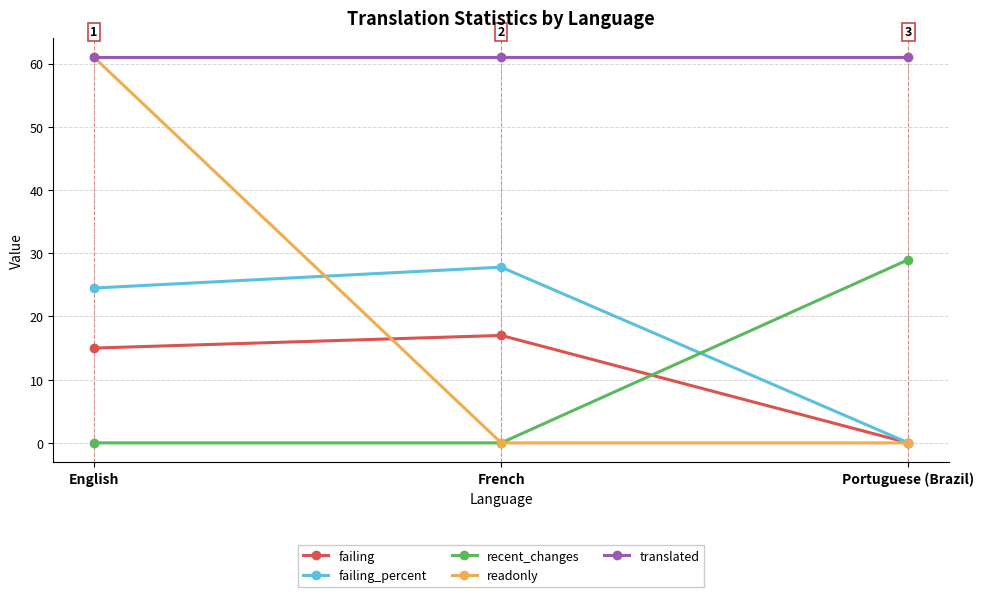

How many lines are shown in the chart?

5